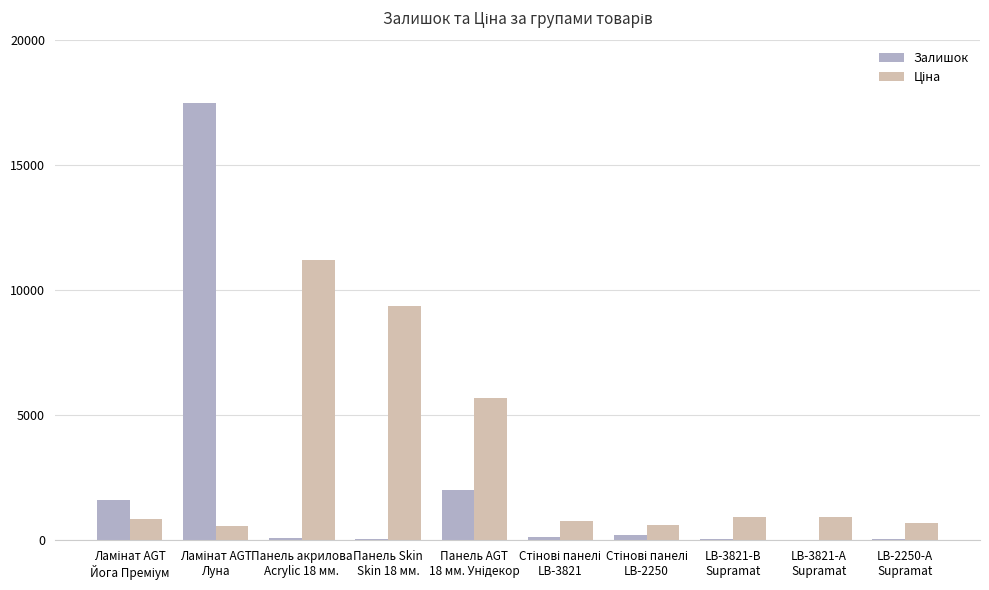

What is the maximum value for Залишок?

17510.0